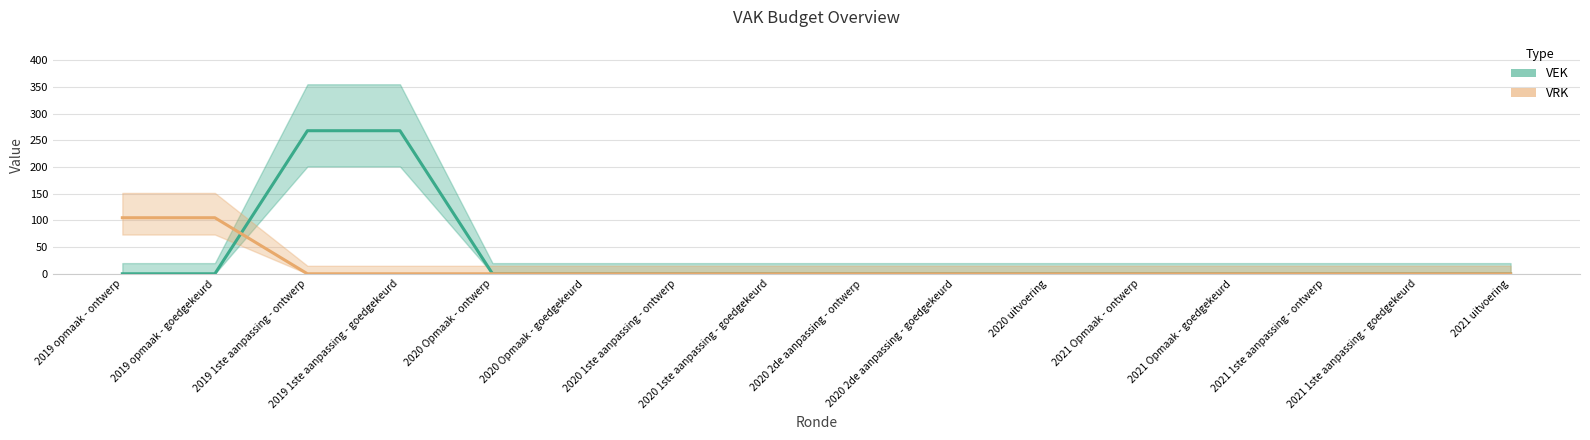

What is the value of the VRK point at the 2nd from the left?

105